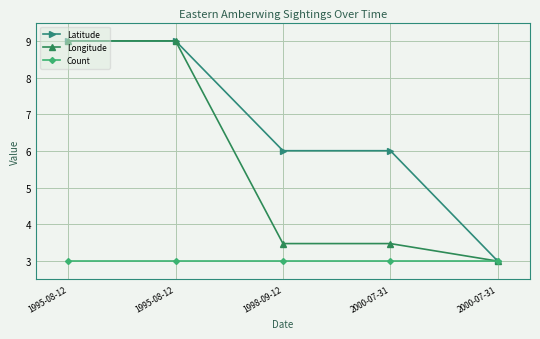

Is it true that Longitude equals 6.2 at 1998-09-12?

False